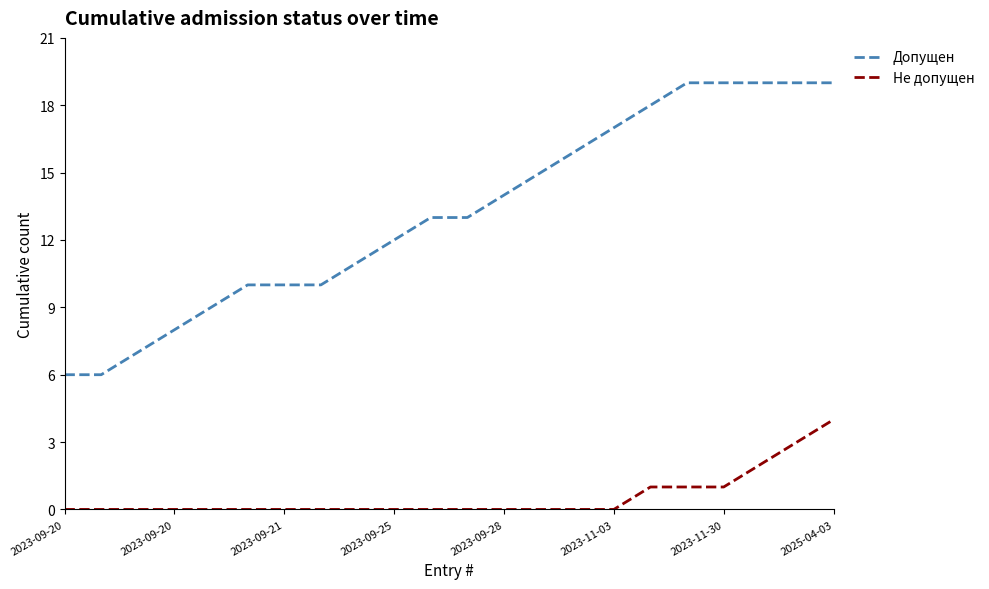

Which series has the widest spread of values?

Допущен